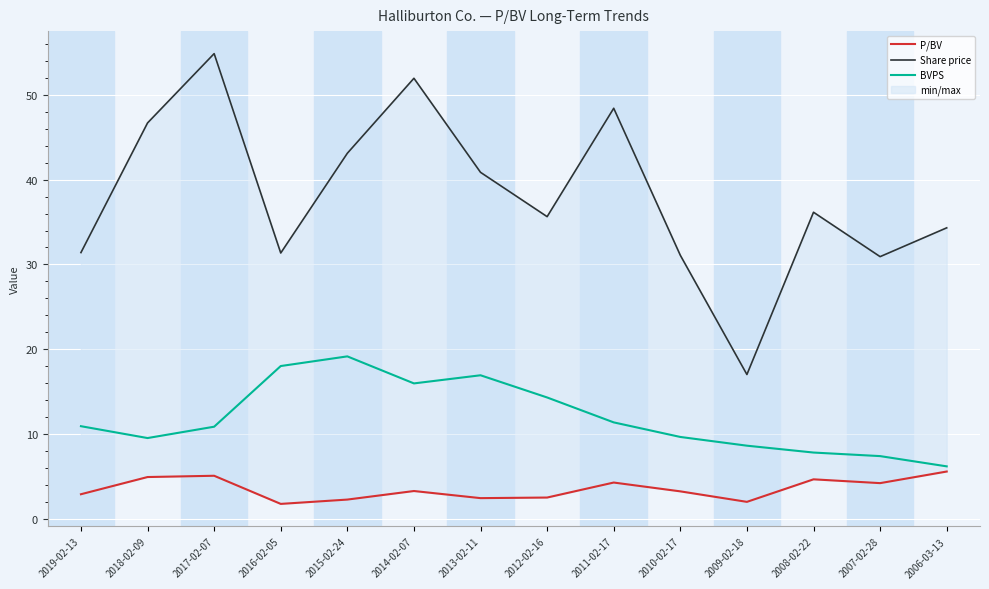

In BVPS, how many points are lower than both neighbors (excluding endpoints)?

2